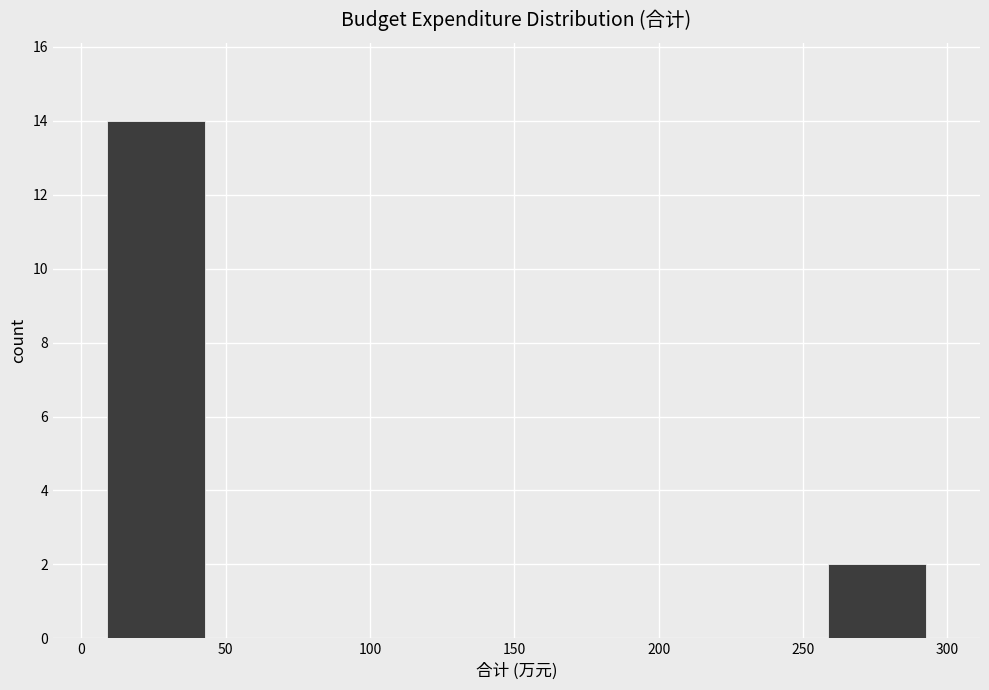

How tall is the bar that spans 260 to 295 on the x-axis? Neither the bar edges nor the heights are printed on the chart, so give them approximately, as read against the axes.

2